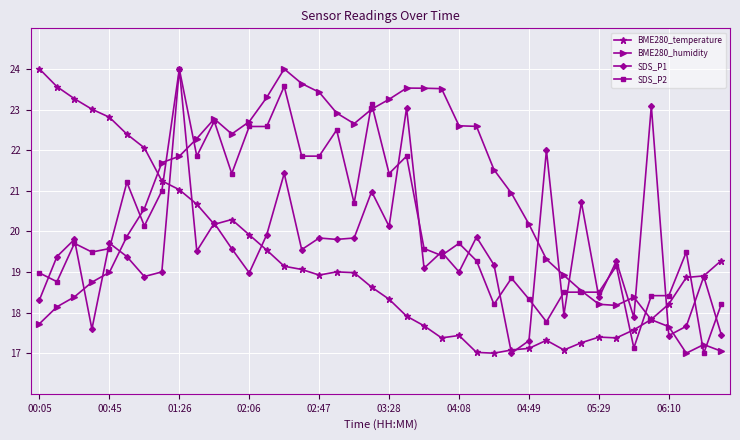

True or false: BME280_temperature has more than 0 points higher than both neighbors.

True